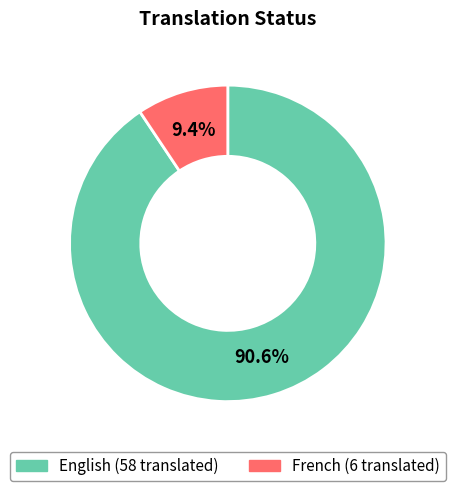

Which category has the biggest portion of the pie?

English